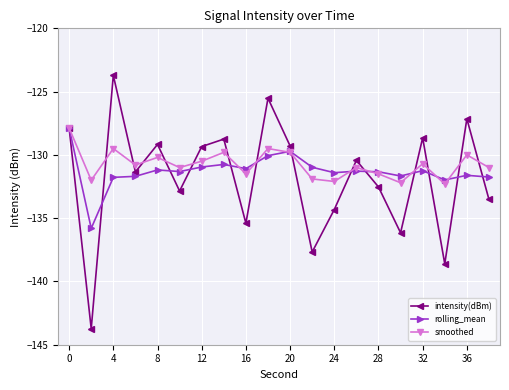

What are all the series names shown in the legend?

intensity(dBm), rolling_mean, smoothed